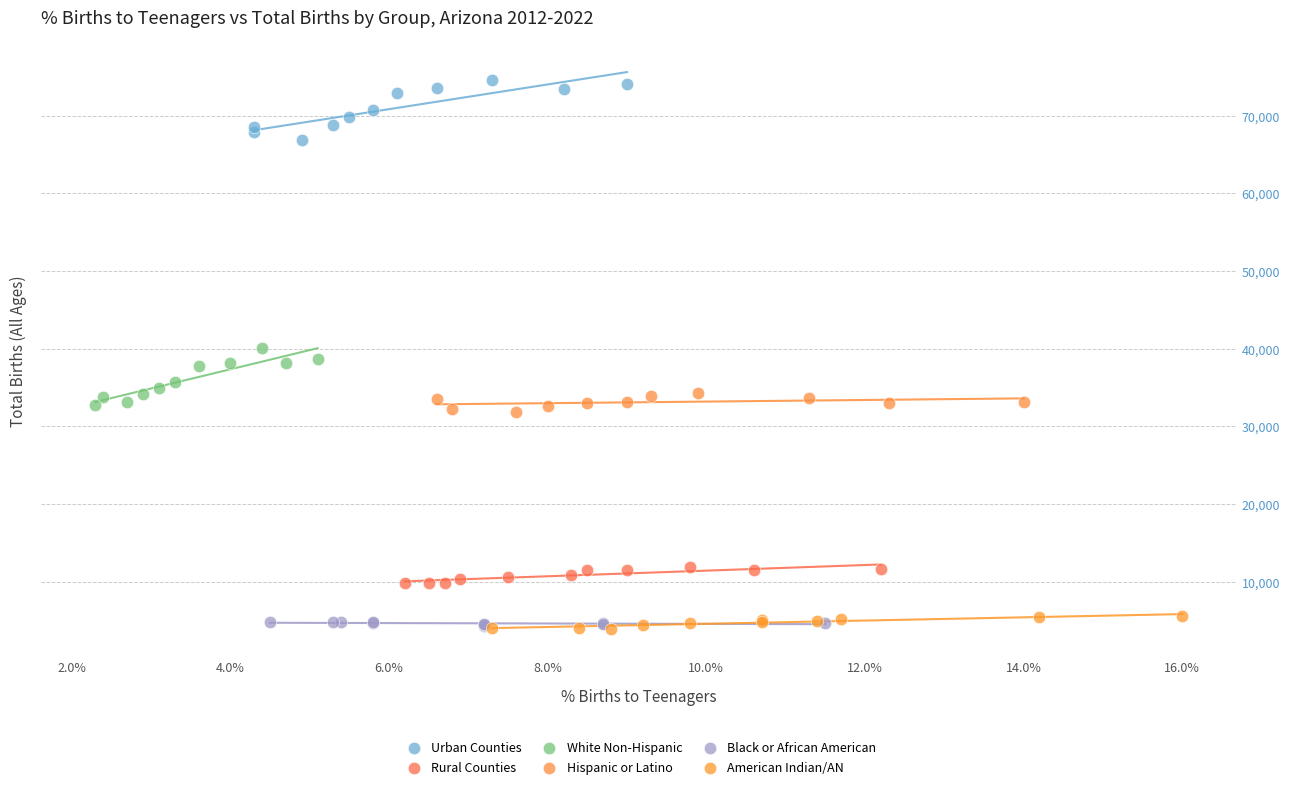

Which series contains the highest Y value?

Urban Counties